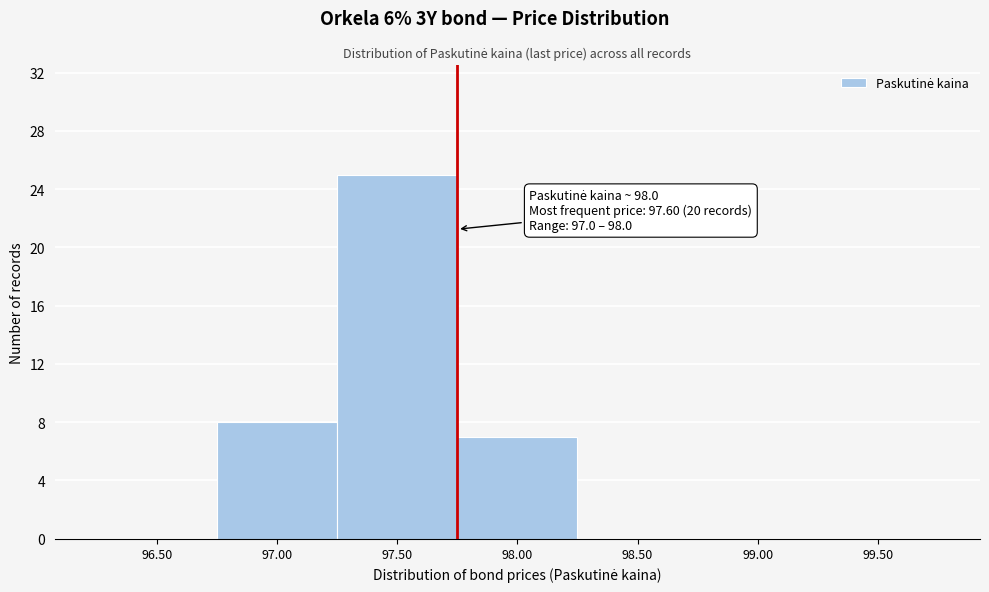

Reading left to right, extract all data points from this chart.

96.50=0	97.00=8	97.50=25	98.00=7	98.50=0	99.00=0	99.50=0